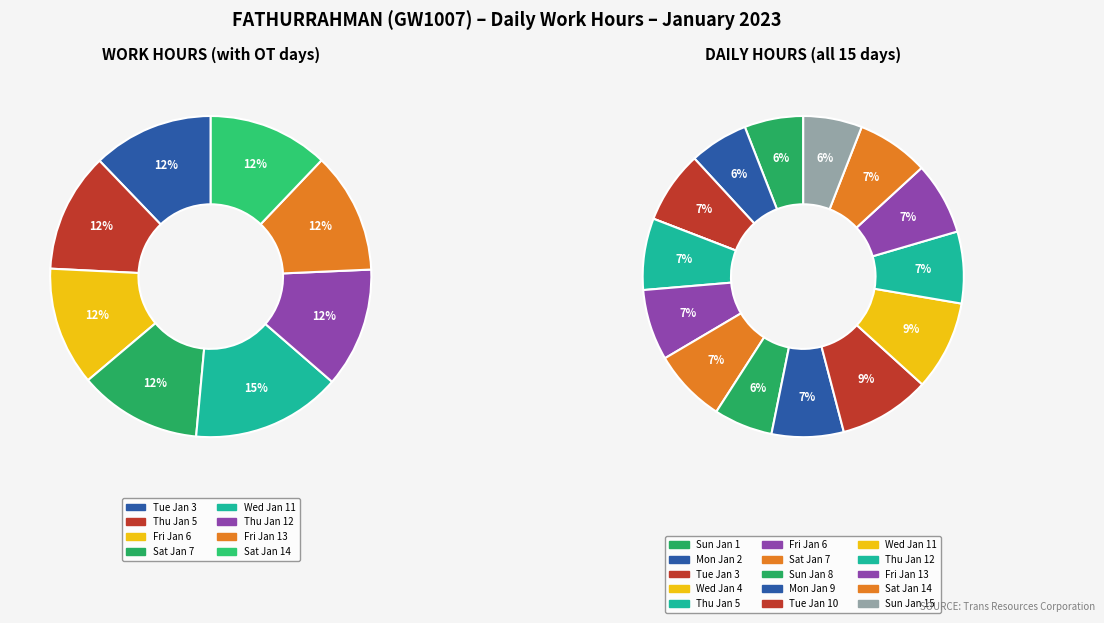

How many slices are in this pie chart?

8